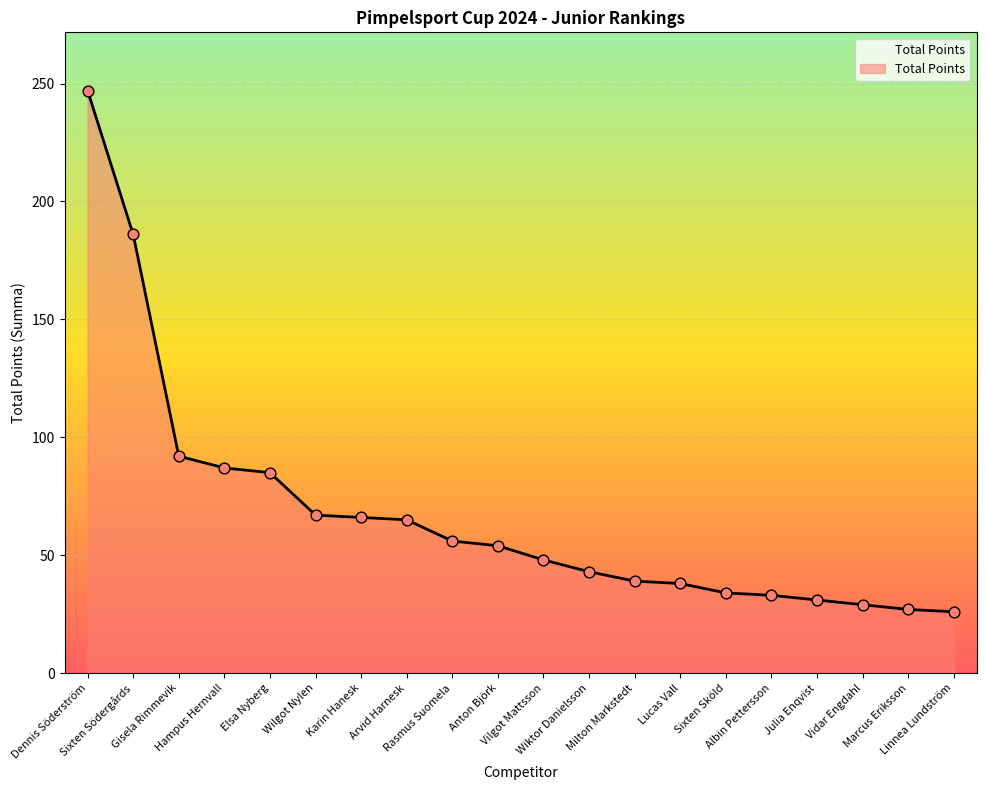

Which has a higher value, Vilgot Mattsson or Wiktor Danielsson?

Vilgot Mattsson